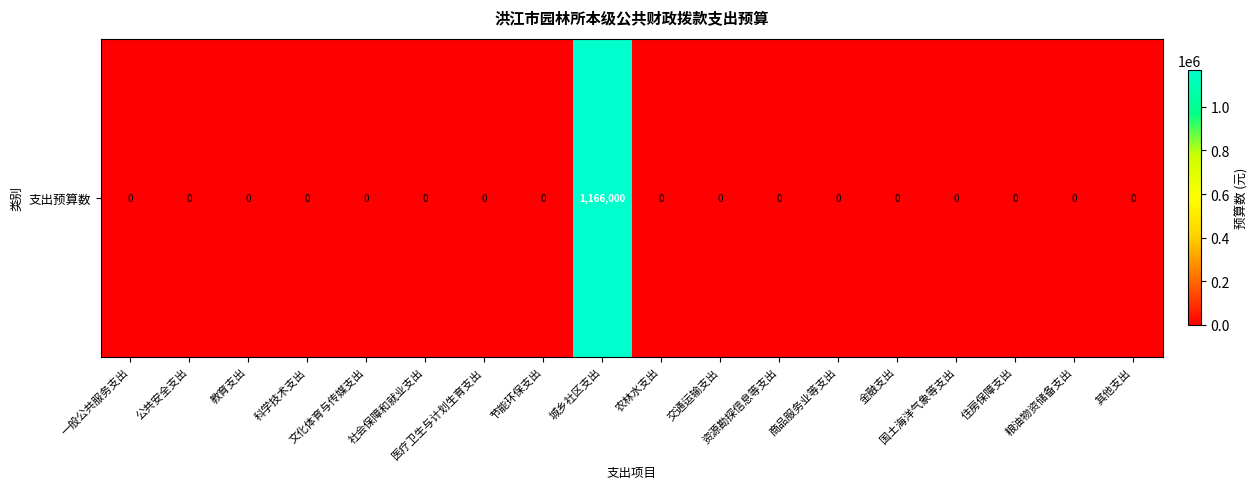

At which label is the value closest to 583000?

一般公共服务支出